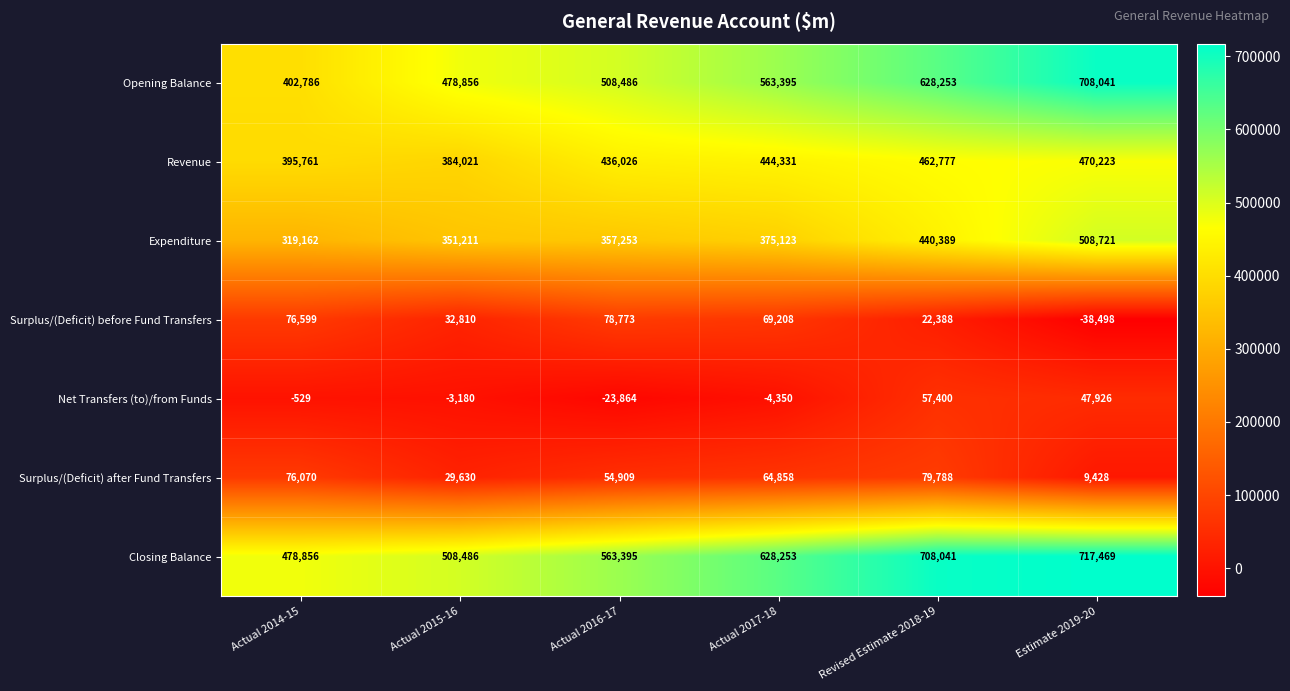

Where is Revenue nearest to the value 427122?

Actual 2016-17